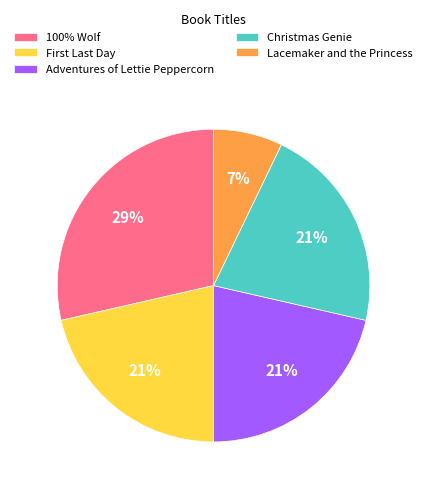

What is the largest slice in the pie chart?

100% Wolf